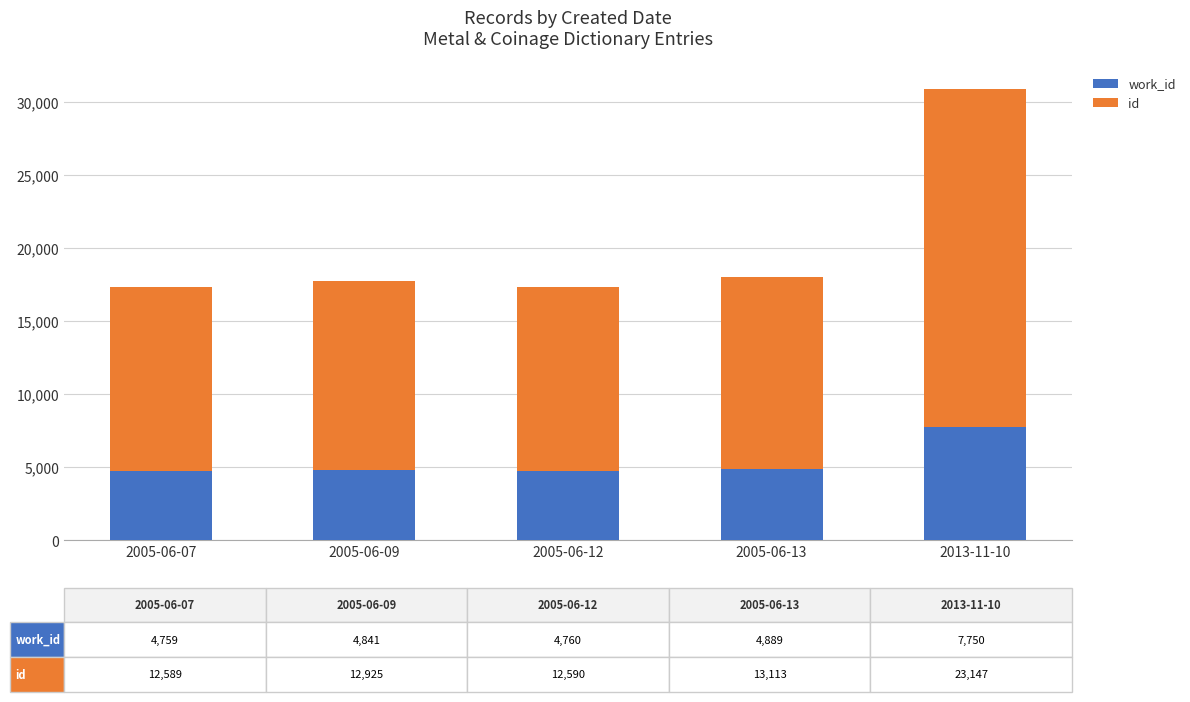

The value of id at 2005-06-12 is 3813. True or false?

False